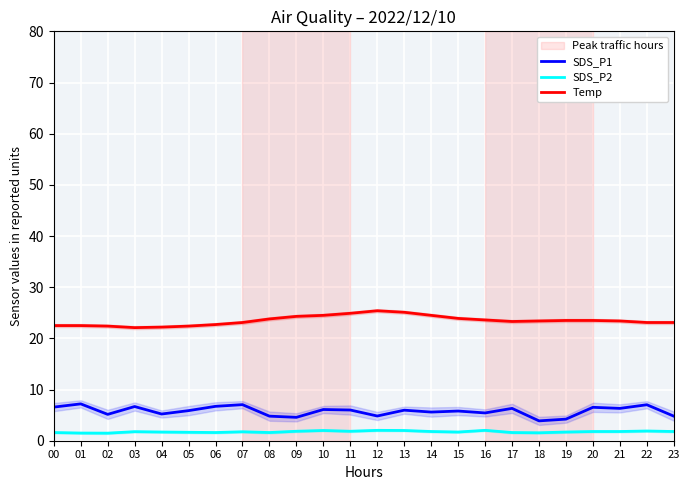

Is it true that SDS_P1 equals 4.3 at 00?

False